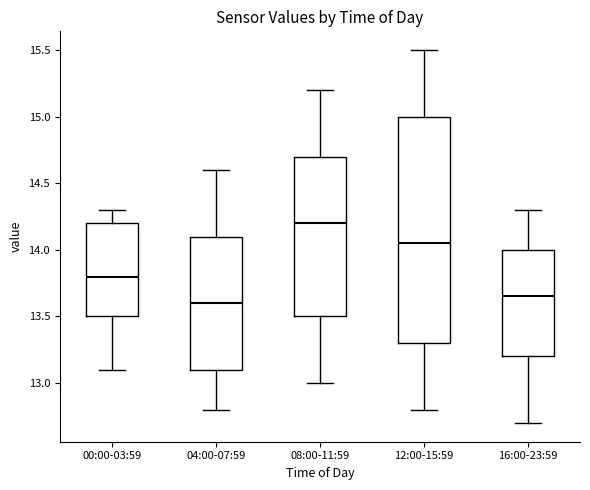

Which box's median line is the highest?

08:00-11:59